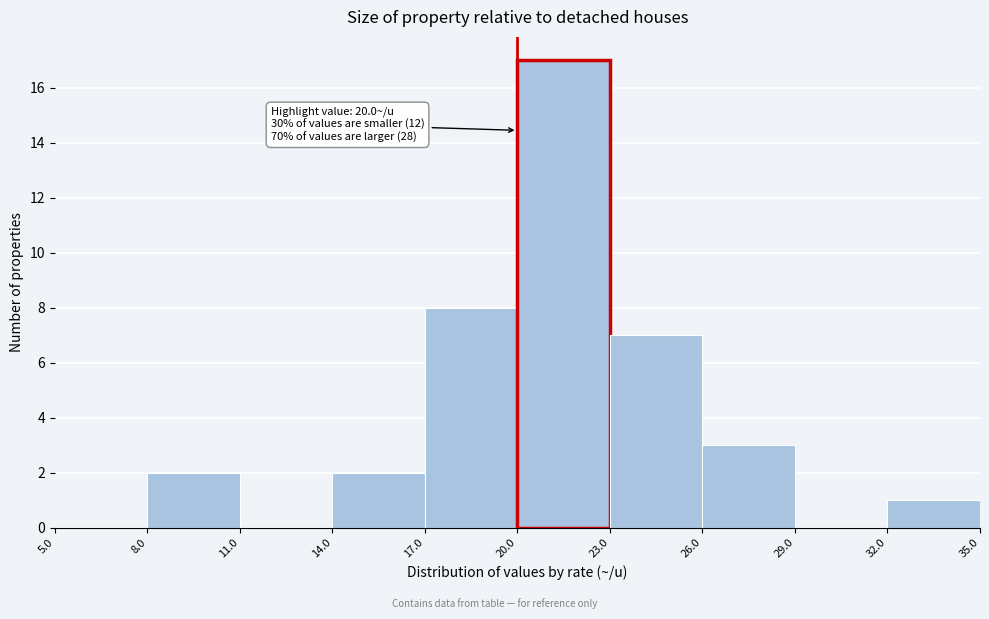

Over which range of the x-axis is the bar tallest?

20.0 to 23.0